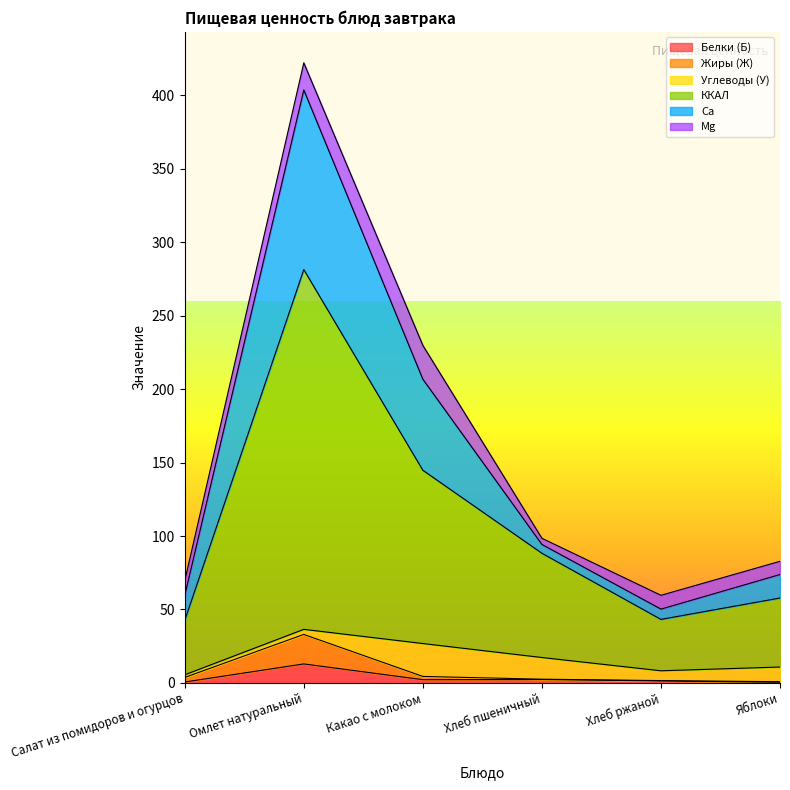

At which category is the sum across all series the highest?

Омлет натуральный